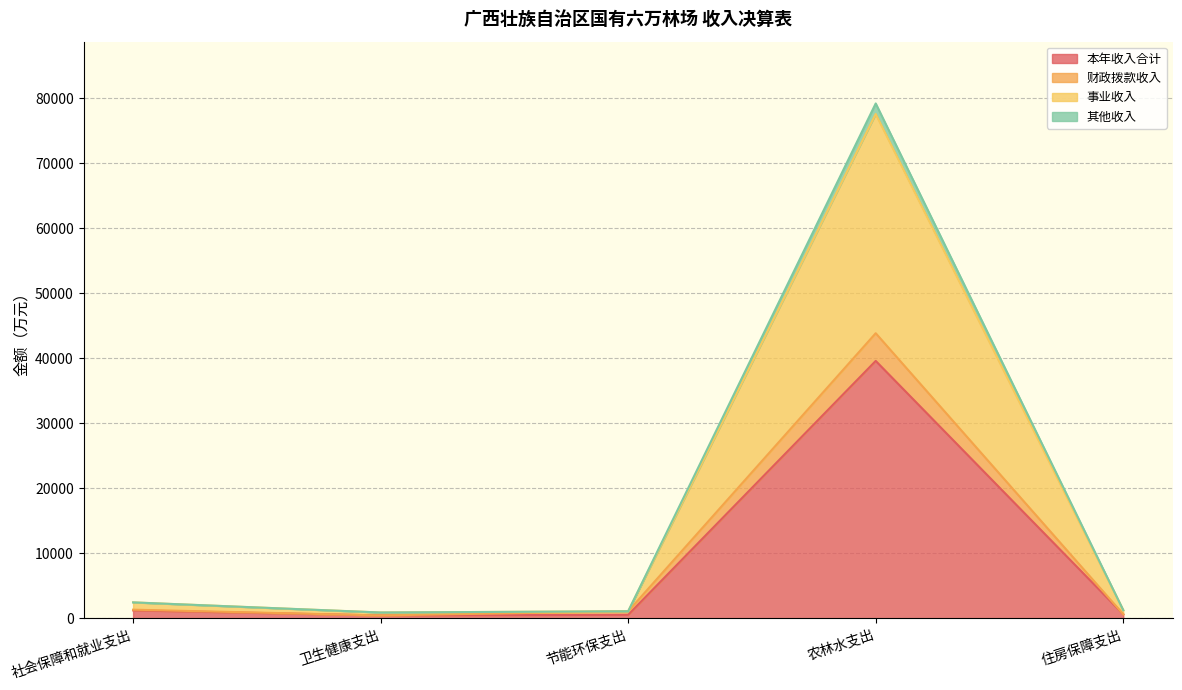

Read the 财政拨款收入 value at 农林水支出.

43848.6